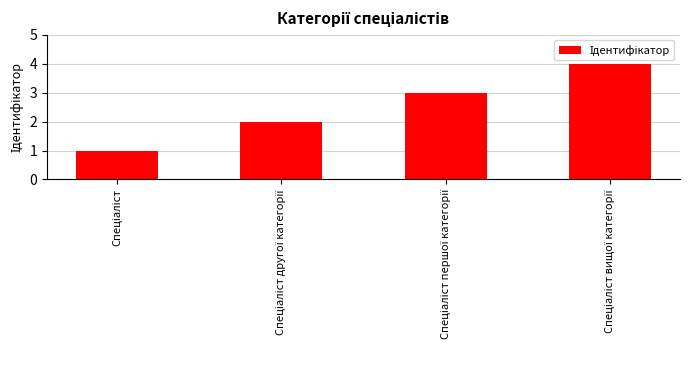

What is the difference between the maximum and minimum values?

3